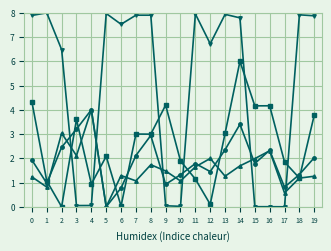

What is the difference between the highest and lowest values at 9?

4.2